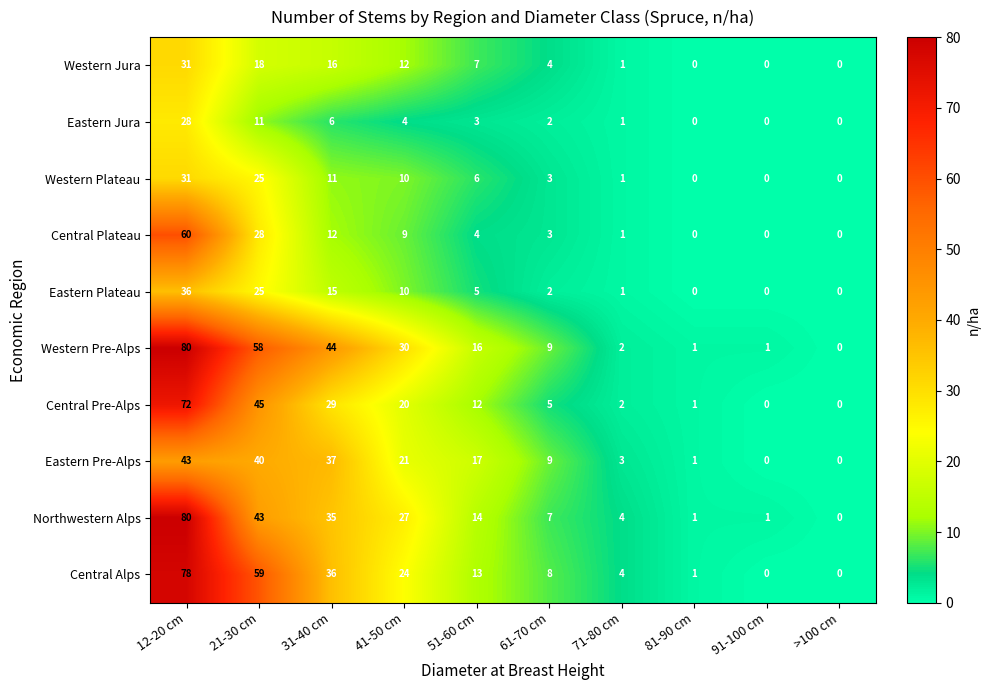

What is the sum of the Eastern Plateau values at 21-30 cm and 41-50 cm?

35